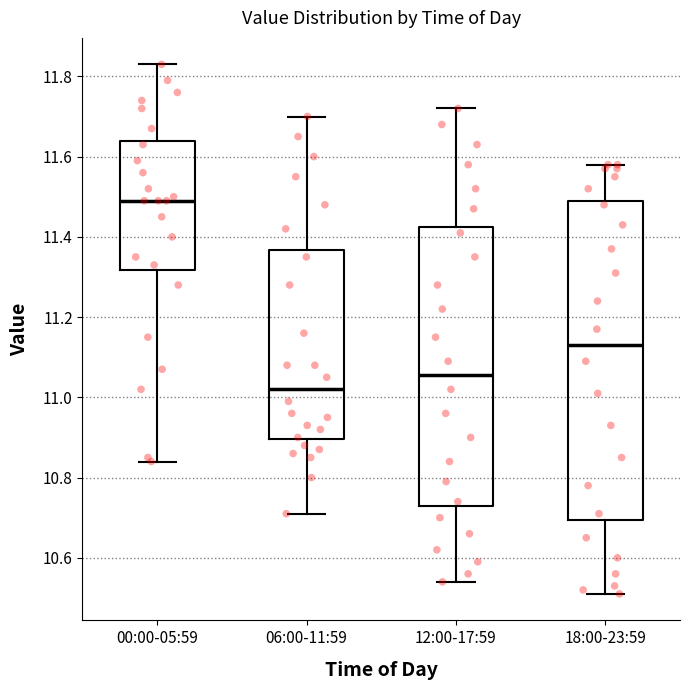

Comparing the boxes themselves (not the whiskers), which one is the tallest?

18:00-23:59